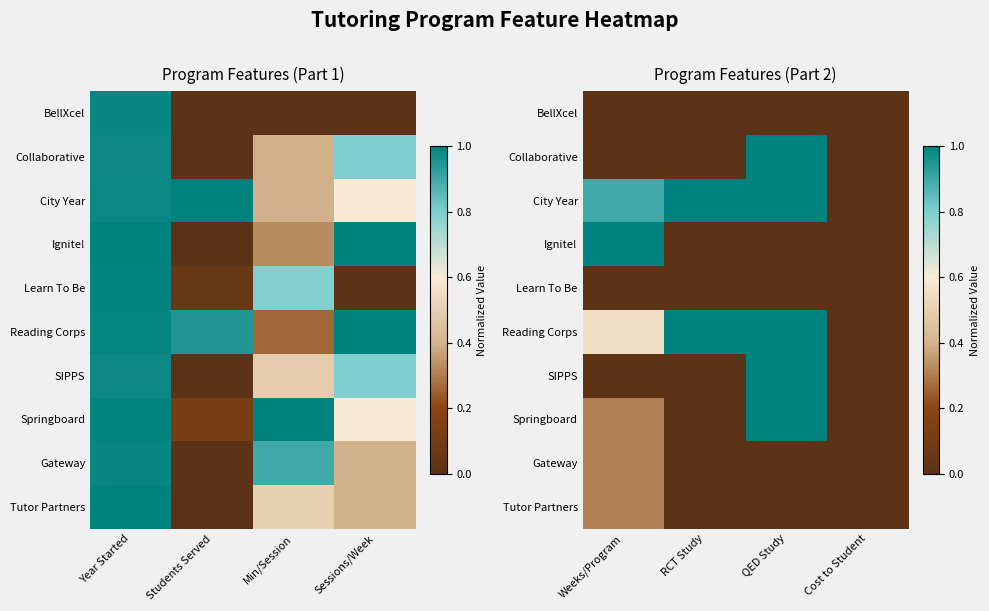

The SIPPS series shows 0.3 at Cost to Student. True or false?

False